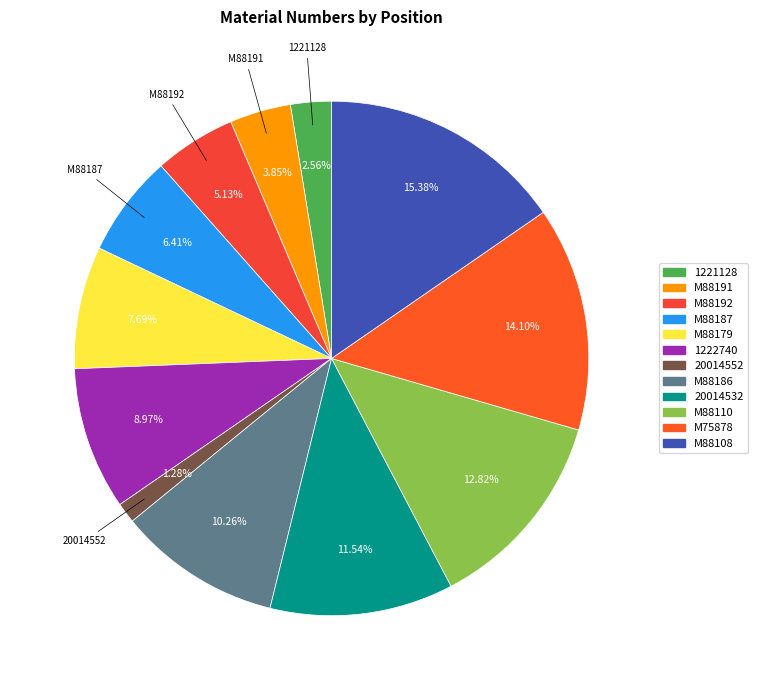

Combined, do 1222740 and M88192 account for over 50%?

No